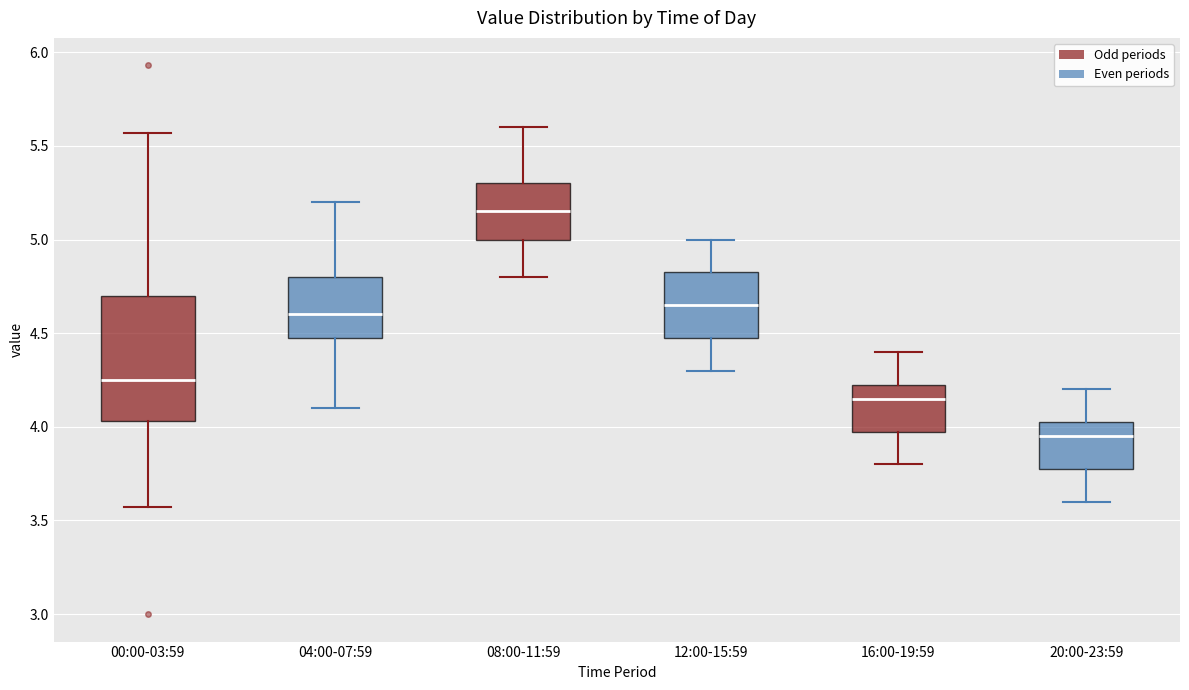

Reading left to right, transcribe this box plot: for each box, give where its median line is, the range the box spans, and where its two whiskers end, as read against the y-axis. The values are not printed on the chart, so give them approximately, as read against the axis.

00:00-03:59: median 4.25, box 4.05 to 4.70, whiskers 3.55 to 5.55
04:00-07:59: median 4.60, box 4.50 to 4.80, whiskers 4.10 to 5.20
08:00-11:59: median 5.15, box 5.00 to 5.30, whiskers 4.80 to 5.60
12:00-15:59: median 4.65, box 4.50 to 4.85, whiskers 4.30 to 5.00
16:00-19:59: median 4.15, box 4.00 to 4.25, whiskers 3.80 to 4.40
20:00-23:59: median 3.95, box 3.80 to 4.05, whiskers 3.60 to 4.20